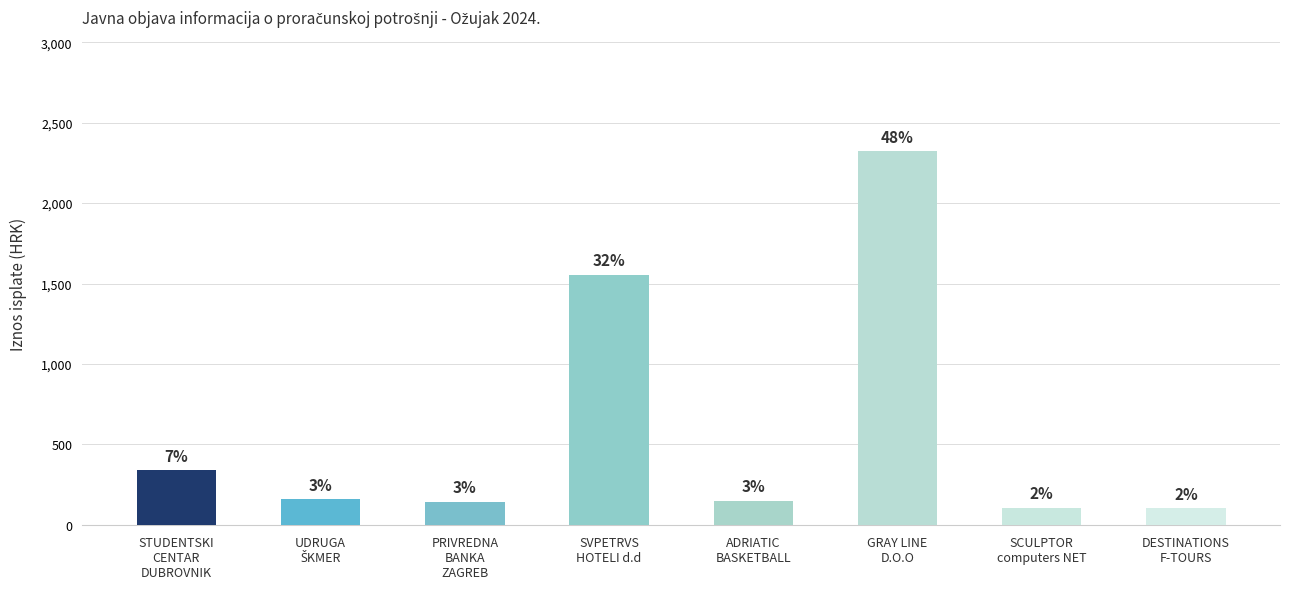

Reading left to right, extract all data points from this chart.

STUDENTSKI
CENTAR
DUBROVNIK=338.9	UDRUGA
ŠKMER=160.0	PRIVREDNA
BANKA
ZAGREB=144.5	SVPETRVS
HOTELI d.d=1555.7	ADRIATIC
BASKETBALL=150.0	GRAY LINE
D.O.O=2325.0	SCULPTOR
computers NET=107.4	DESTINATIONS
F-TOURS=105.0